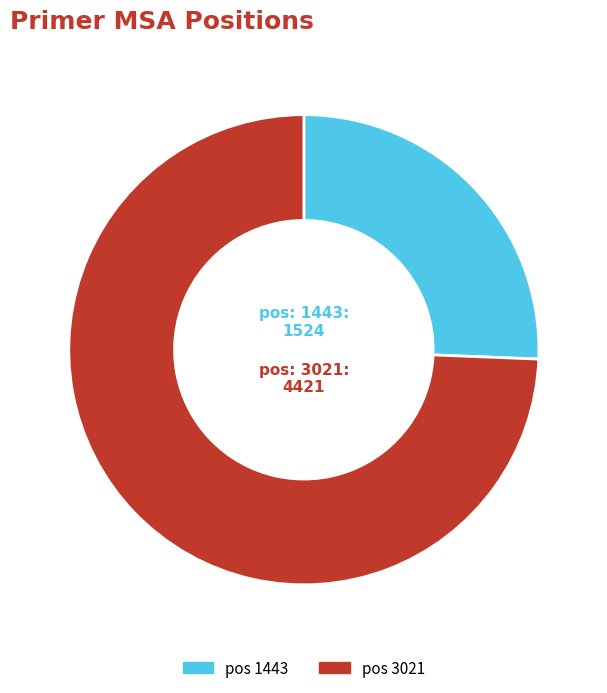

How many segments does this pie chart have?

2